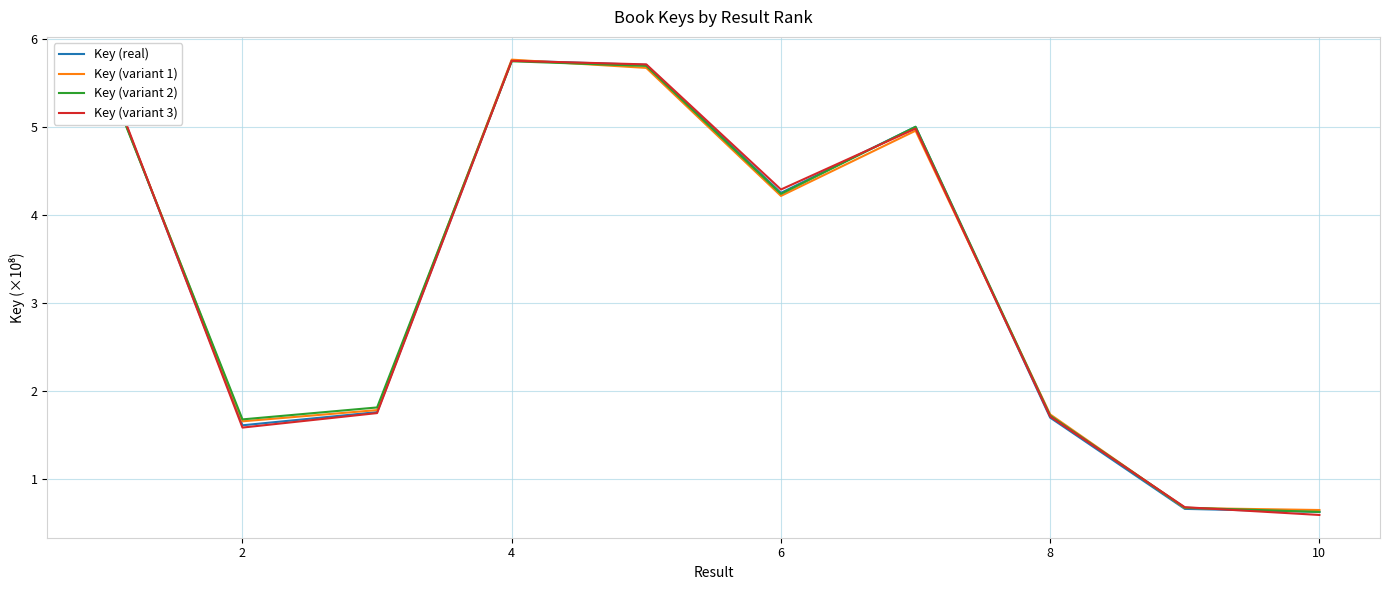

What is the difference between the second highest and minimum values in the Key (variant 3) series?

5.1